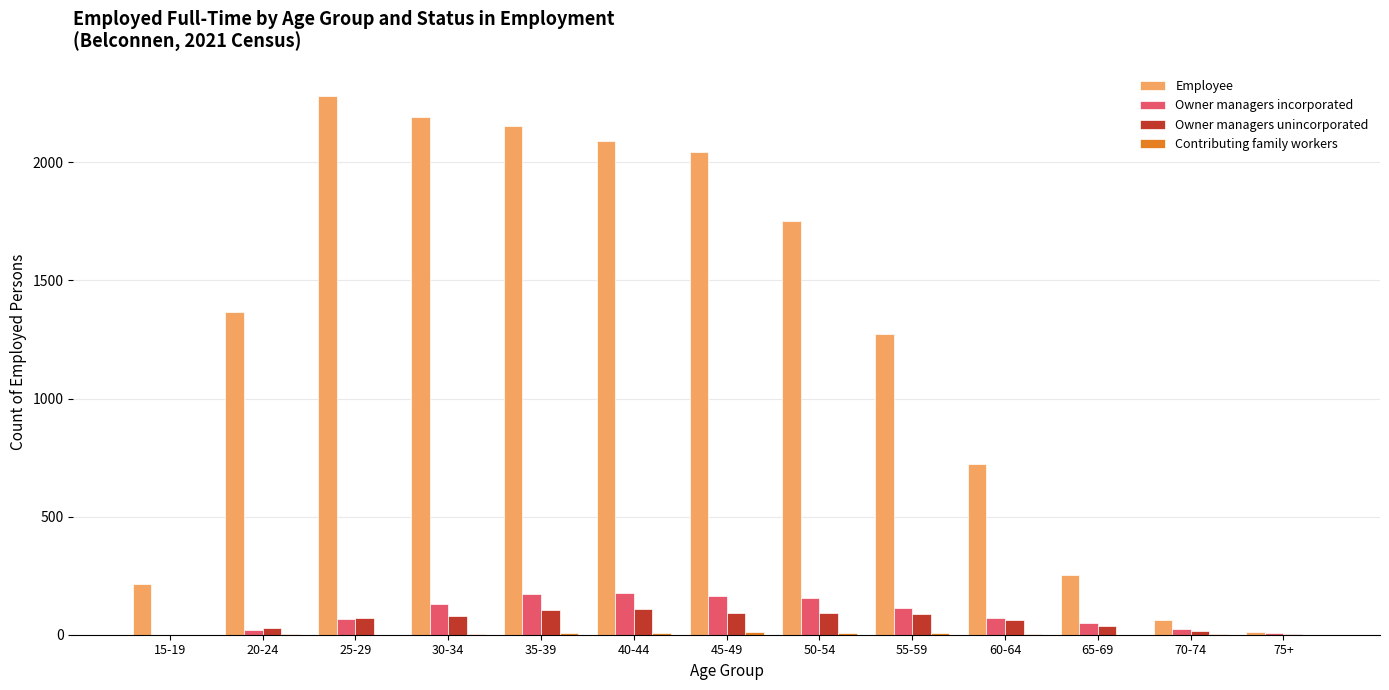

Which label corresponds to the largest value in the chart?

25-29